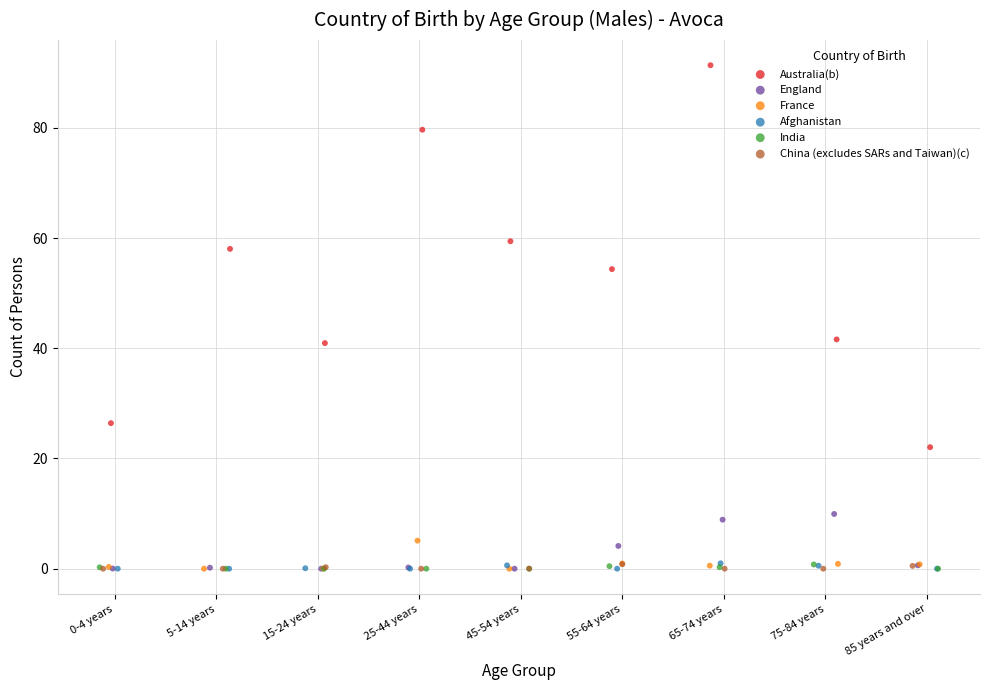

Which series has the largest Y range (max minus min)?

Australia(b)